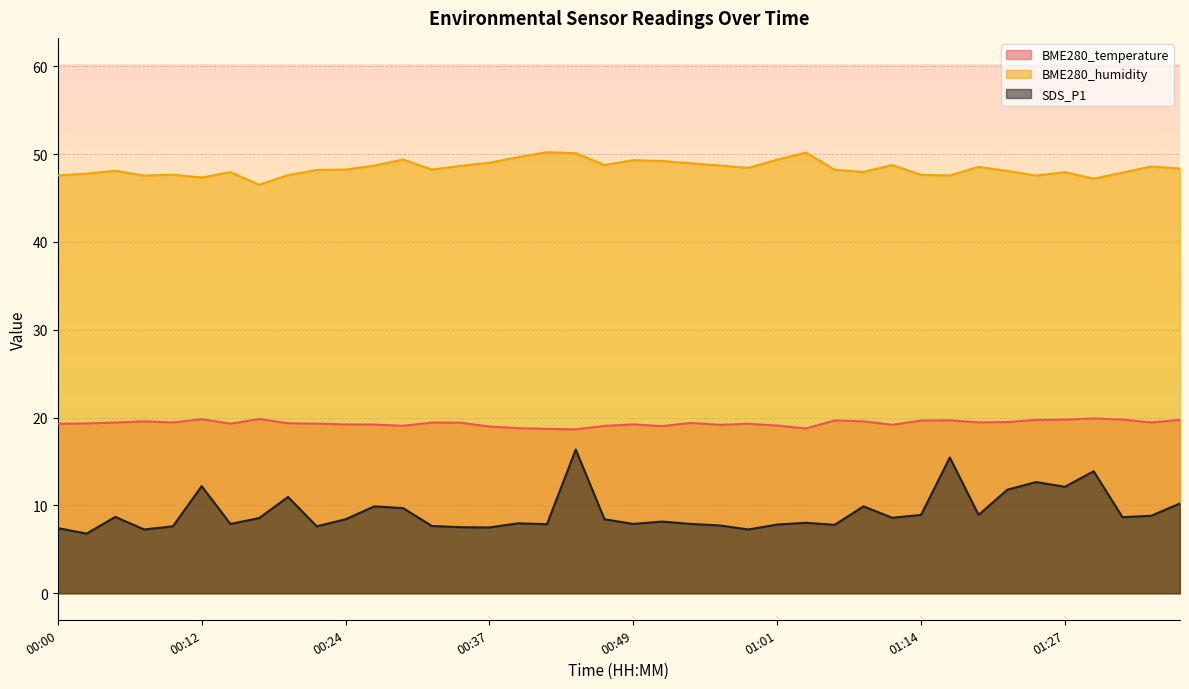

How many categories are shown in the chart?

40